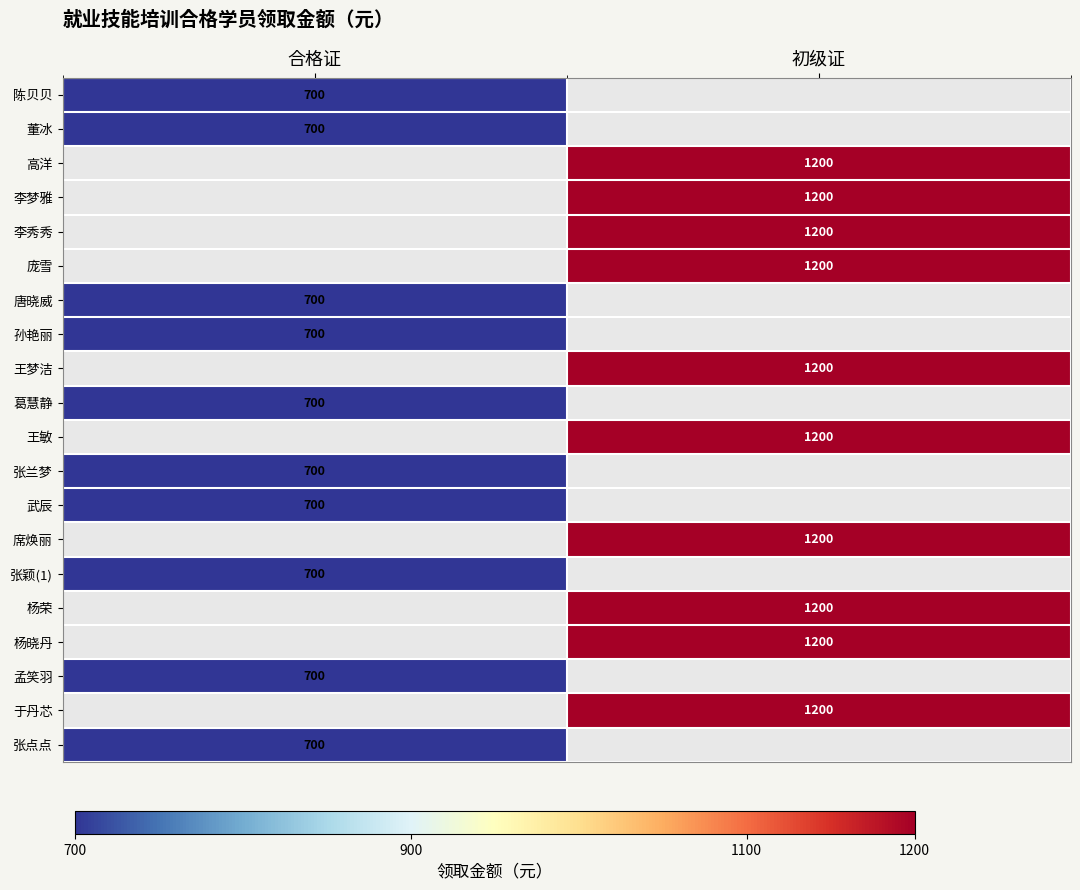

True or false: 王梦洁 has a value of 1200 at 初级证.

True